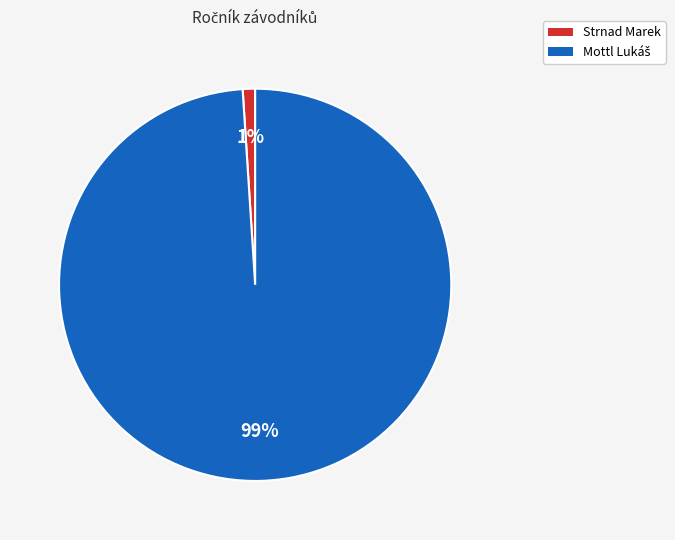

What is the smallest slice in the pie chart?

Strnad Marek